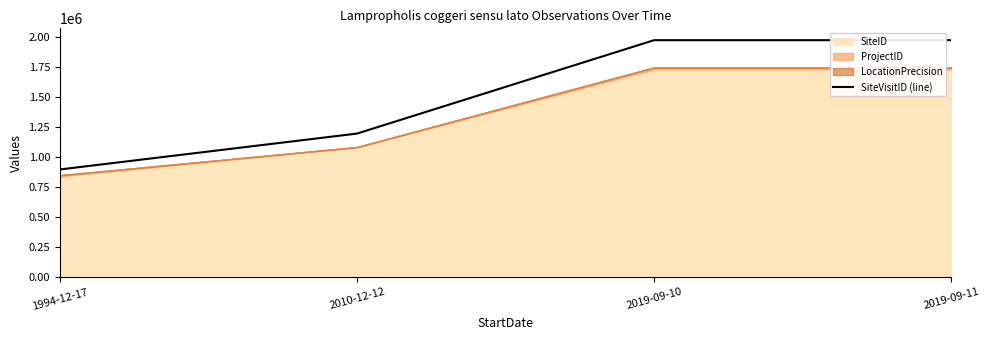

Does the chart display data point markers on the line(s)?

No